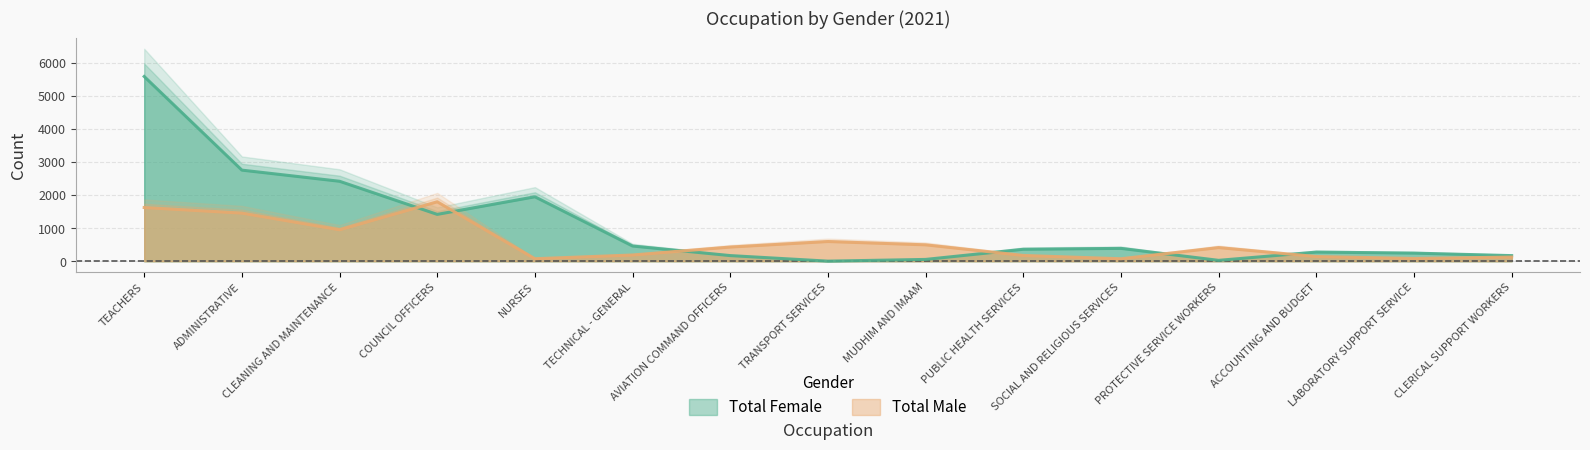

True or false: Total Male has a value of 950 at CLEANING AND MAINTENANCE.

True